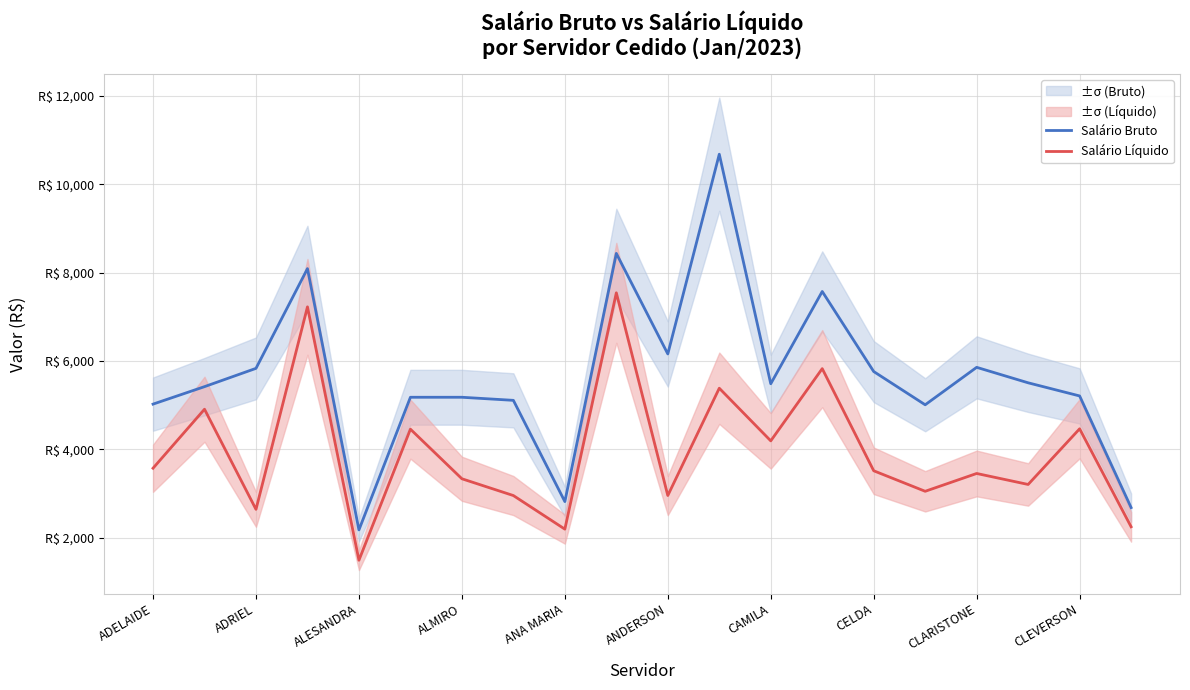

Rank the series by their maximum value, from lowest to highest.

Salário Líquido, Salário Bruto